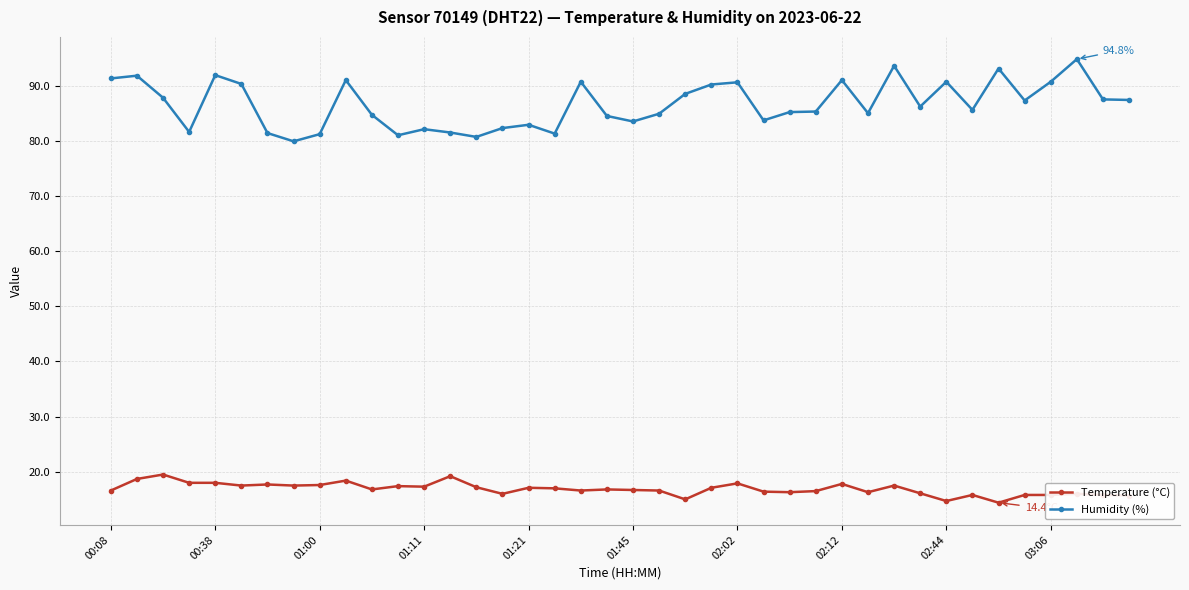

Which series has the widest spread of values?

Humidity (%)